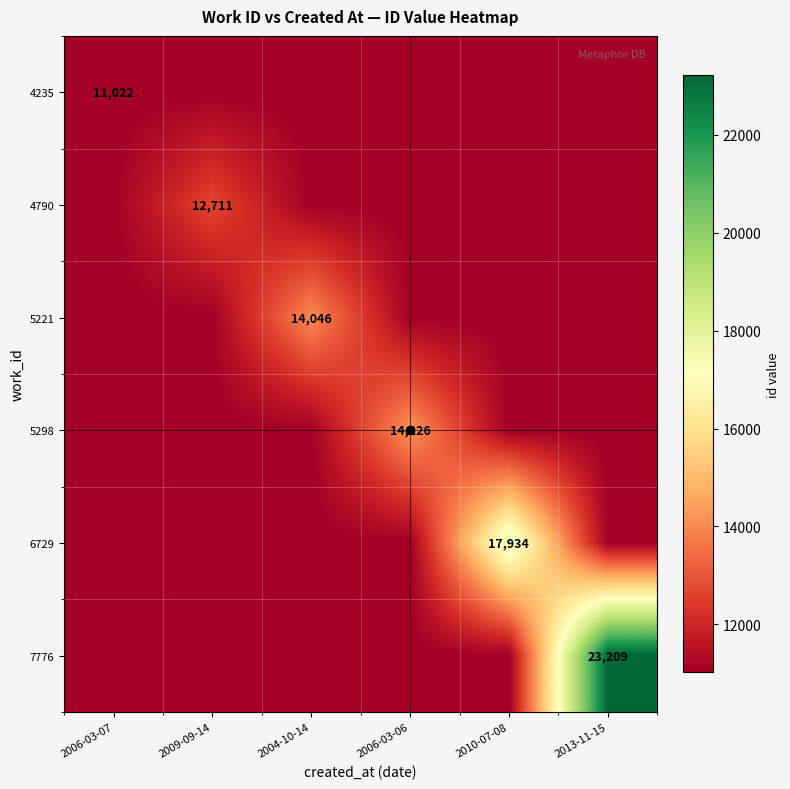

The value of 5221 at 2004-10-14 is 25131. True or false?

False